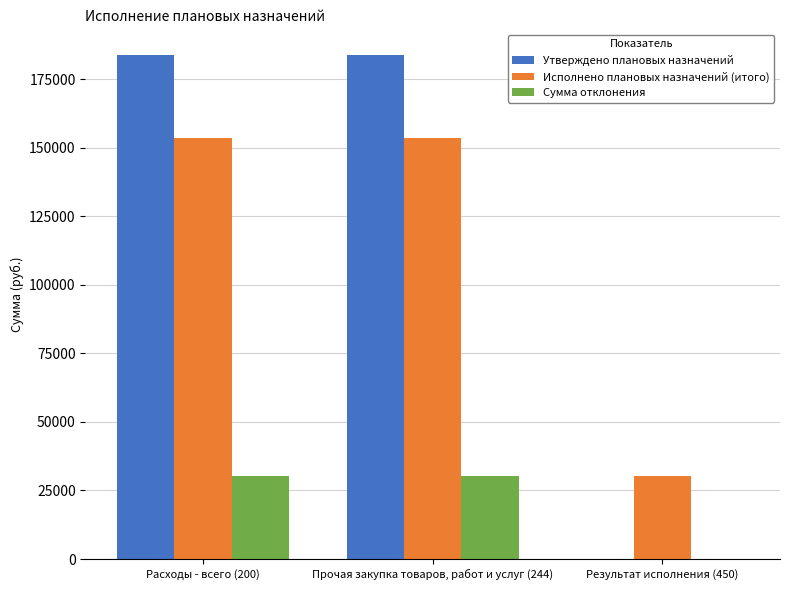

Which series has the largest range (max minus min)?

Утверждено плановых назначений